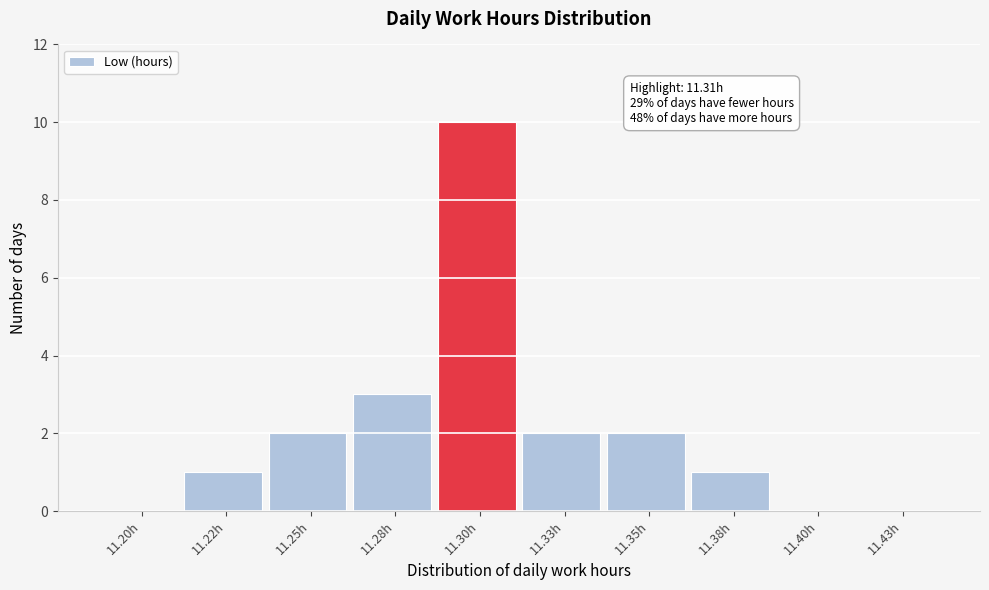

Reading right to left, what are all the values shown in this chart?

11.43h=0	11.40h=0	11.38h=1	11.35h=2	11.33h=2	11.30h=10	11.28h=3	11.25h=2	11.22h=1	11.20h=0